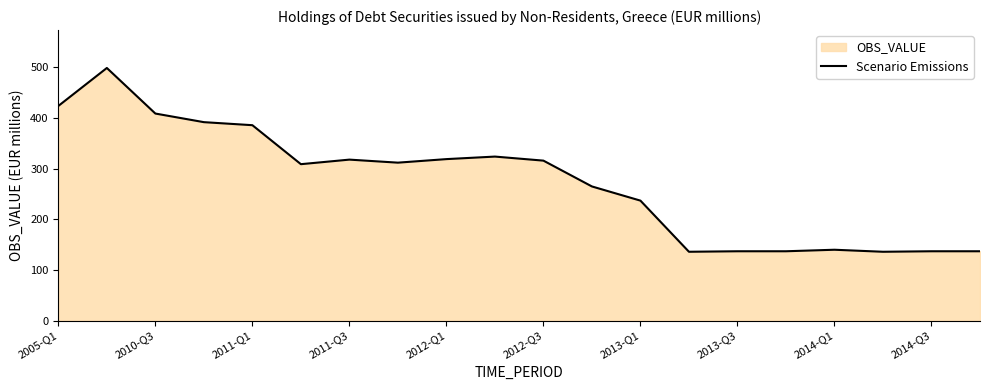

The value at 2014-Q3 is 137. True or false?

True